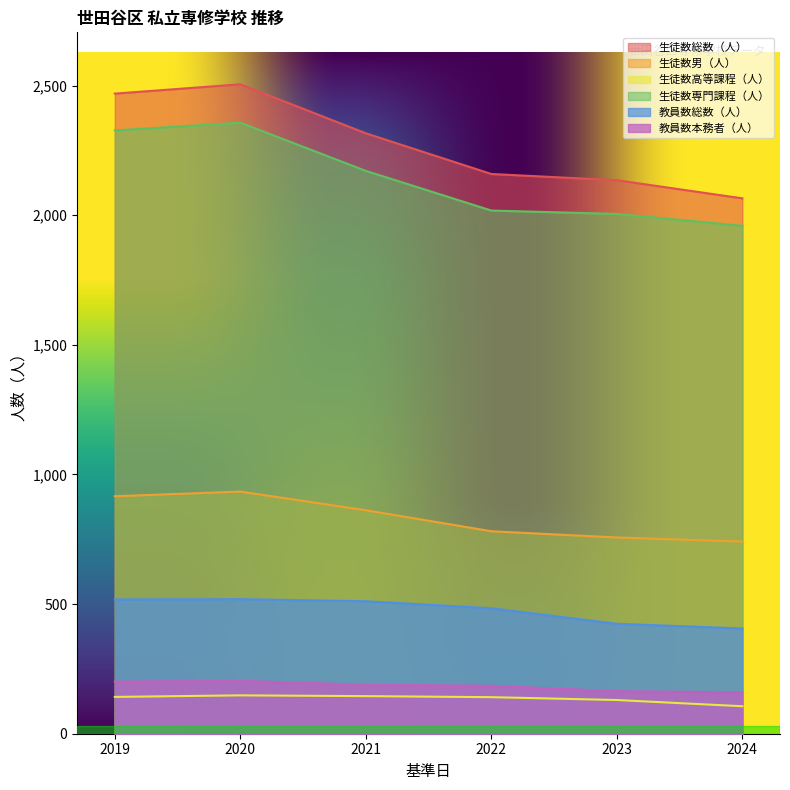

The value of 生徒数専門課程（人） at 2019 is 3543. True or false?

False